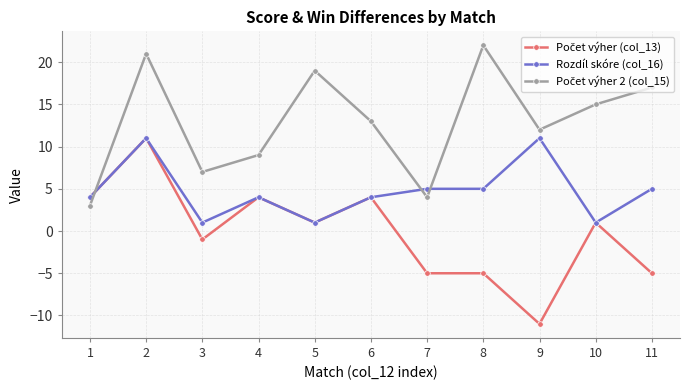

What is the total value across all series at 2?

43